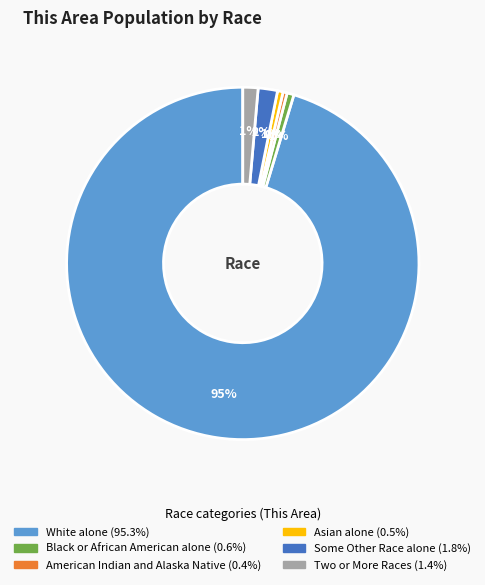

Which slice is the largest?

White alone